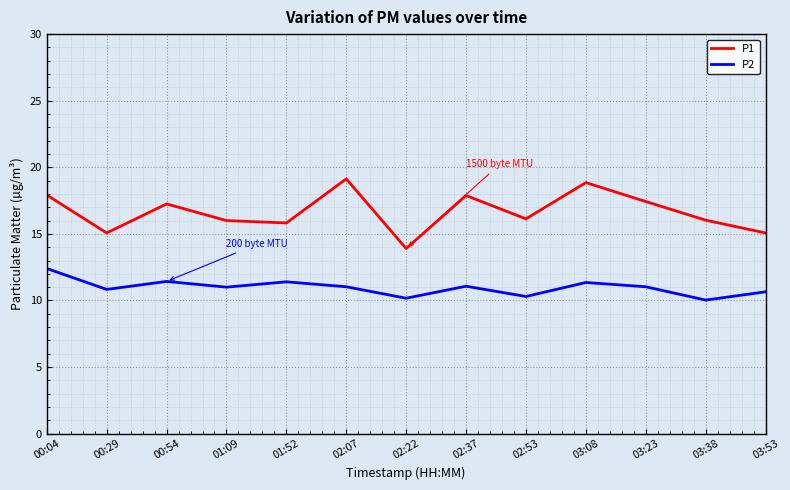

True or false: P2 has more than 0 points higher than both neighbors.

True